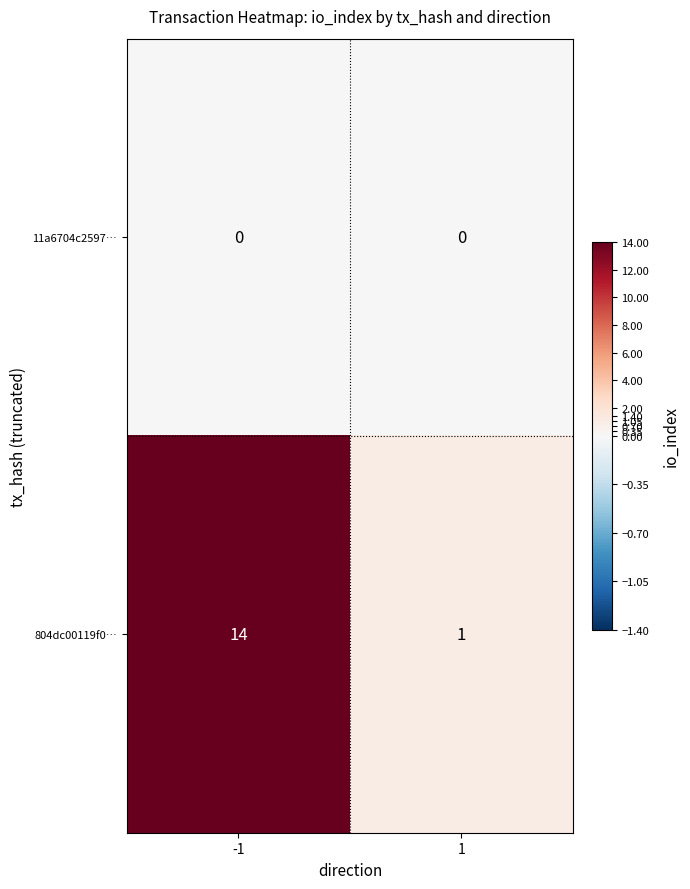

Reading left to right, list all the values displayed in this chart.

11a6704c2597…: -1=0	1=0
804dc00119f0…: -1=14	1=1